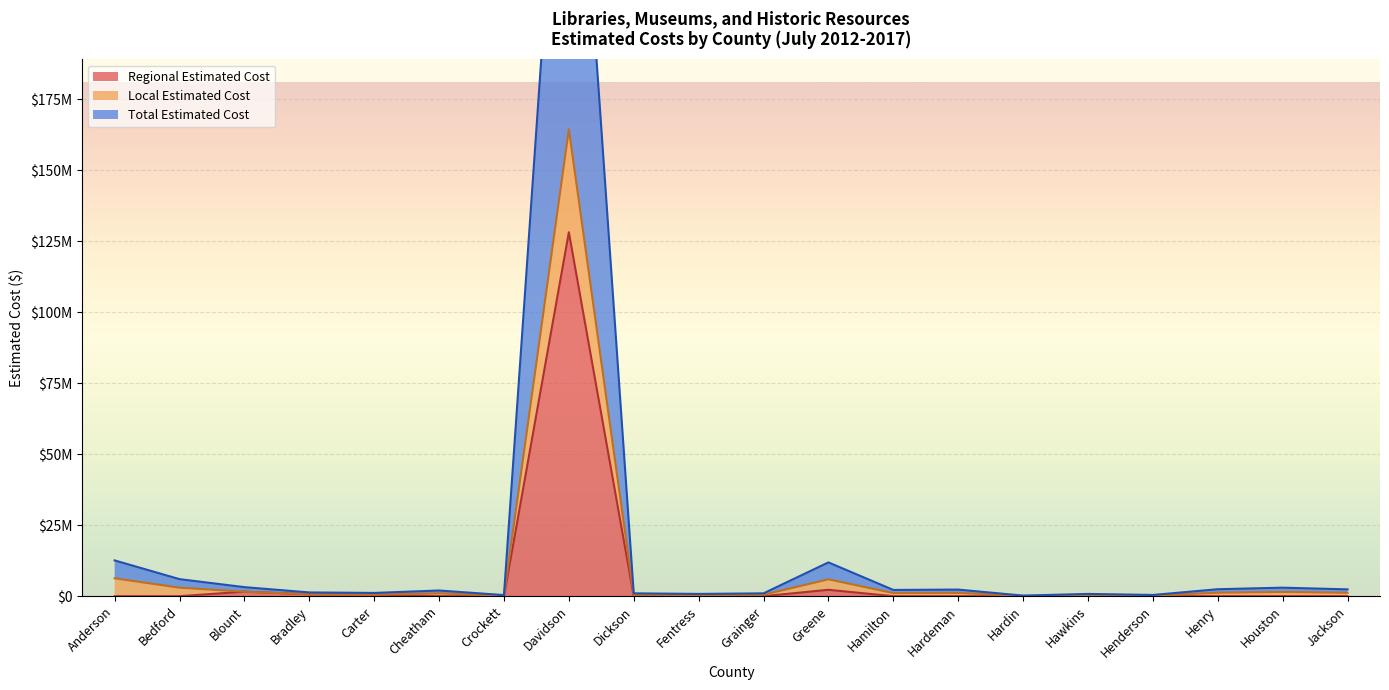

How many categories are shown in the chart?

20